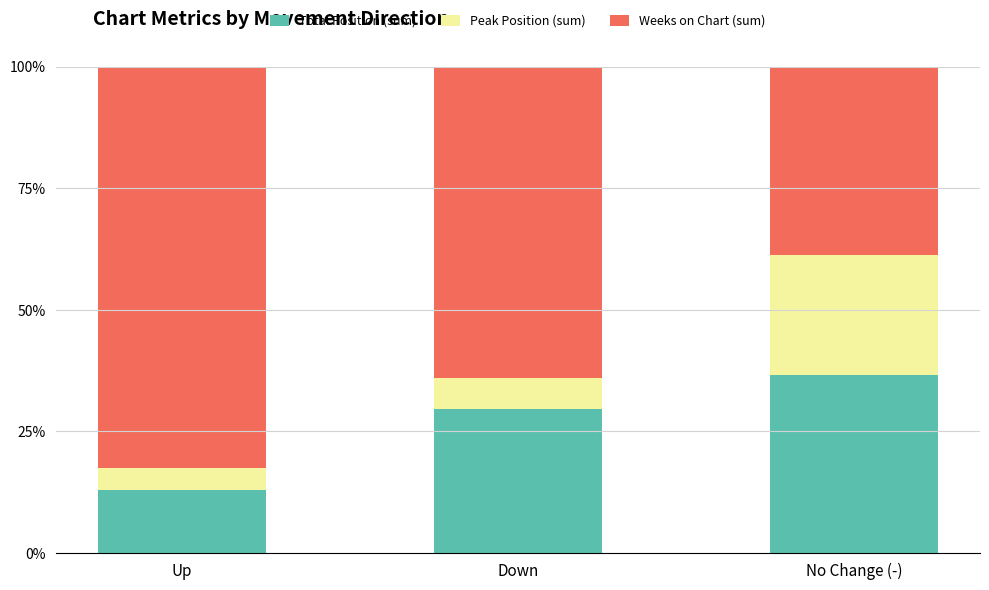

What is the total value across all series at No Change (-)?

100.0